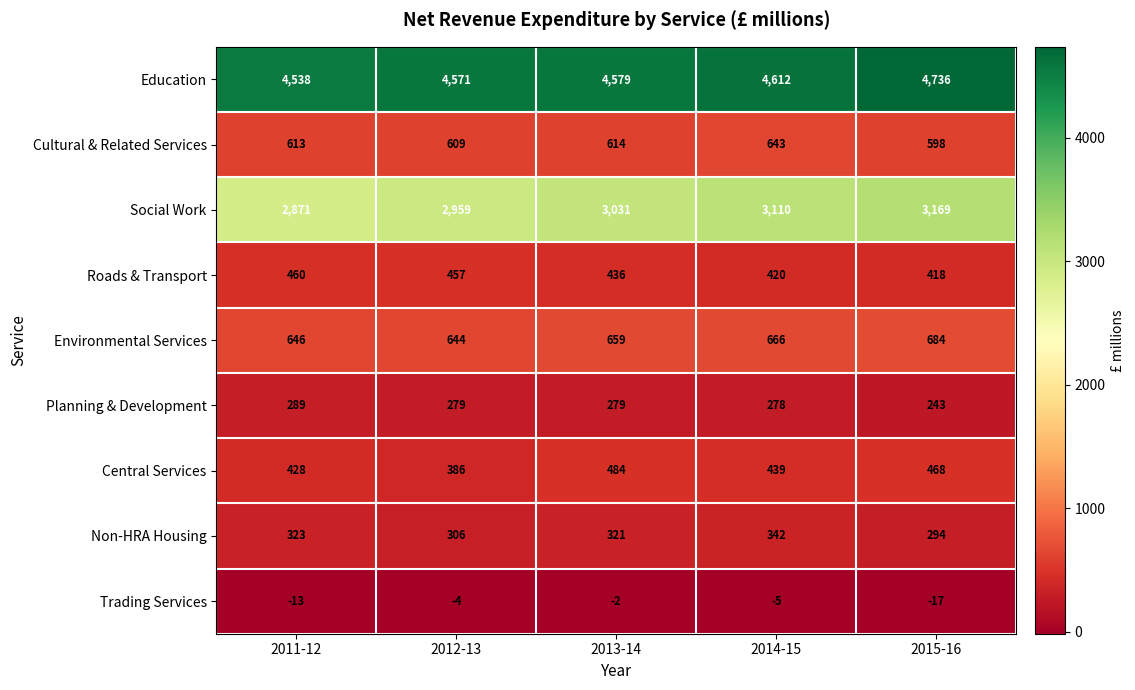

Which series has the widest spread of values?

Social Work